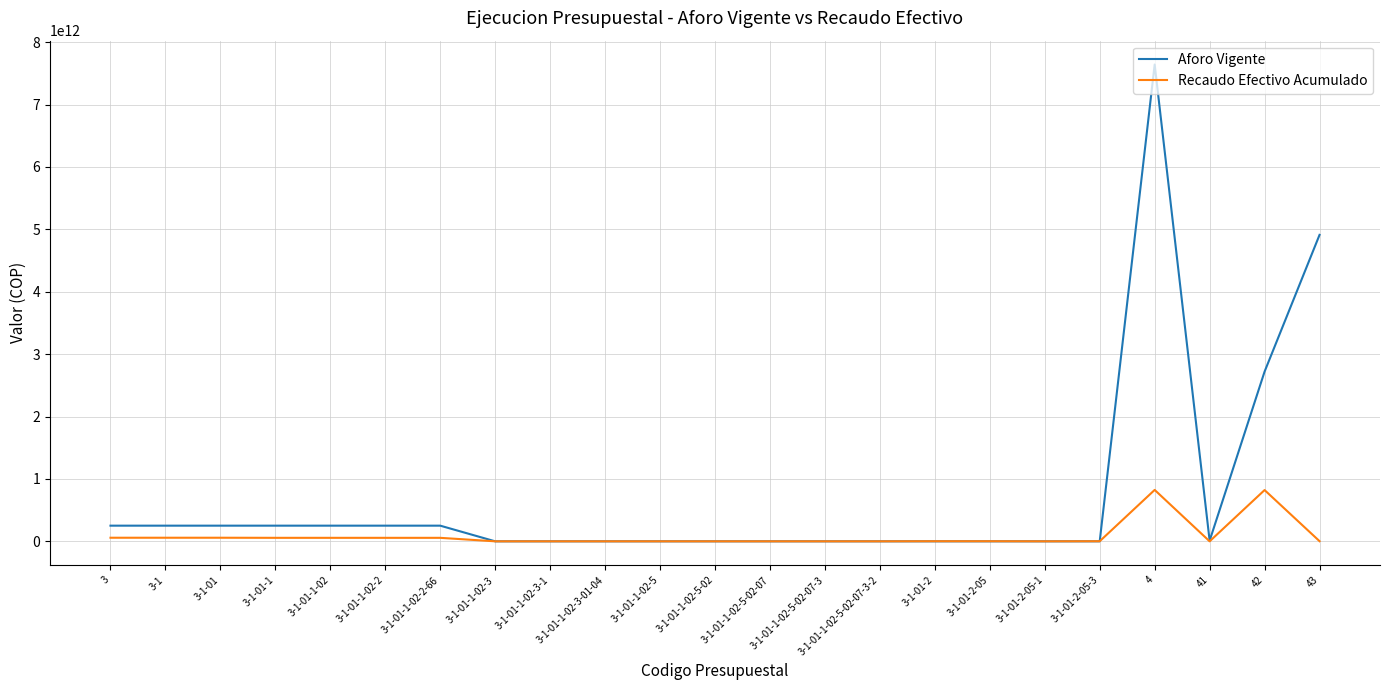

Which series has the widest spread of values?

Aforo Vigente